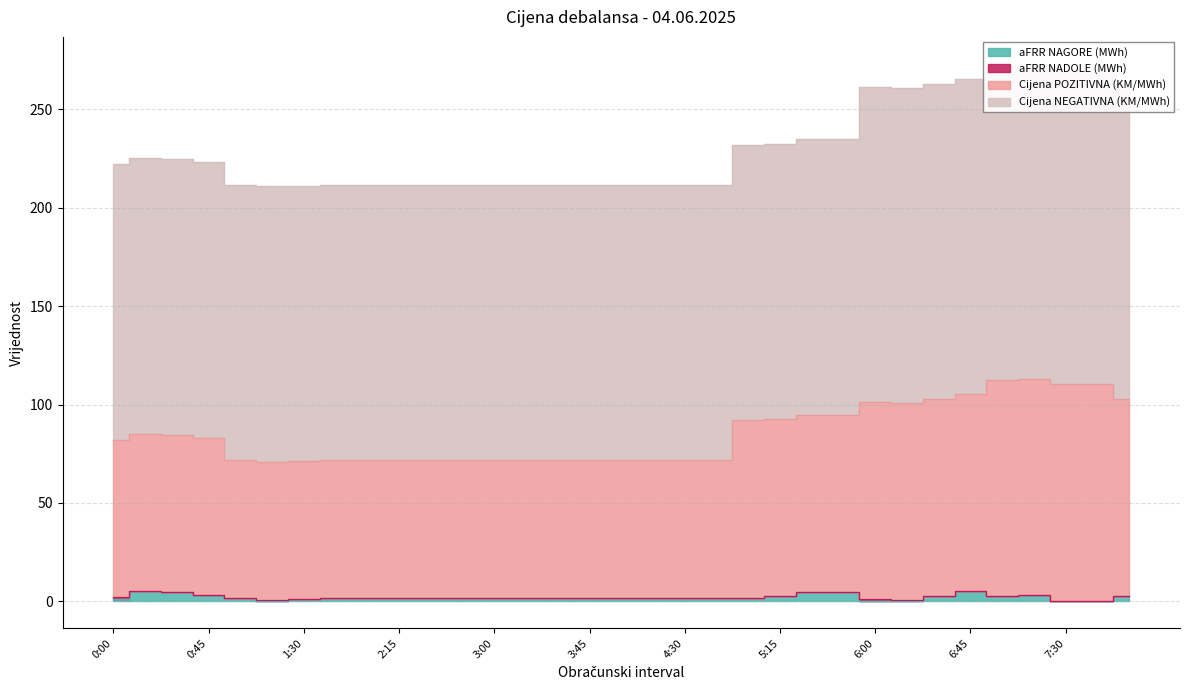

What is the label of the 23rd point from the left?

5:30